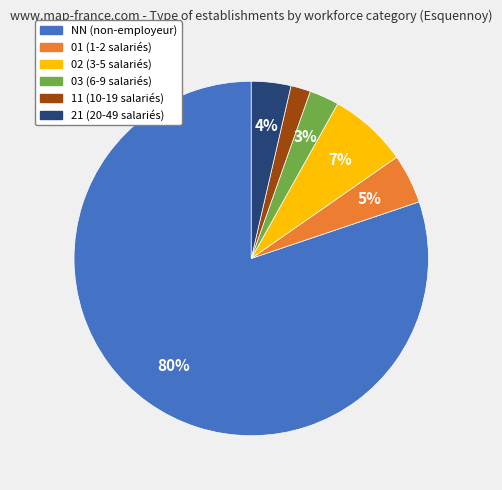

Combined, do 11 (10-19 salariés) and 01 (1-2 salariés) account for over 50%?

No